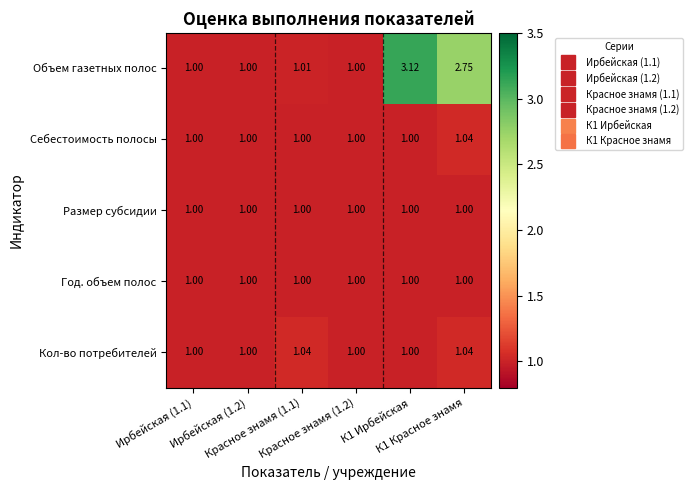

At how many categories does at least one series exceed 2?

2